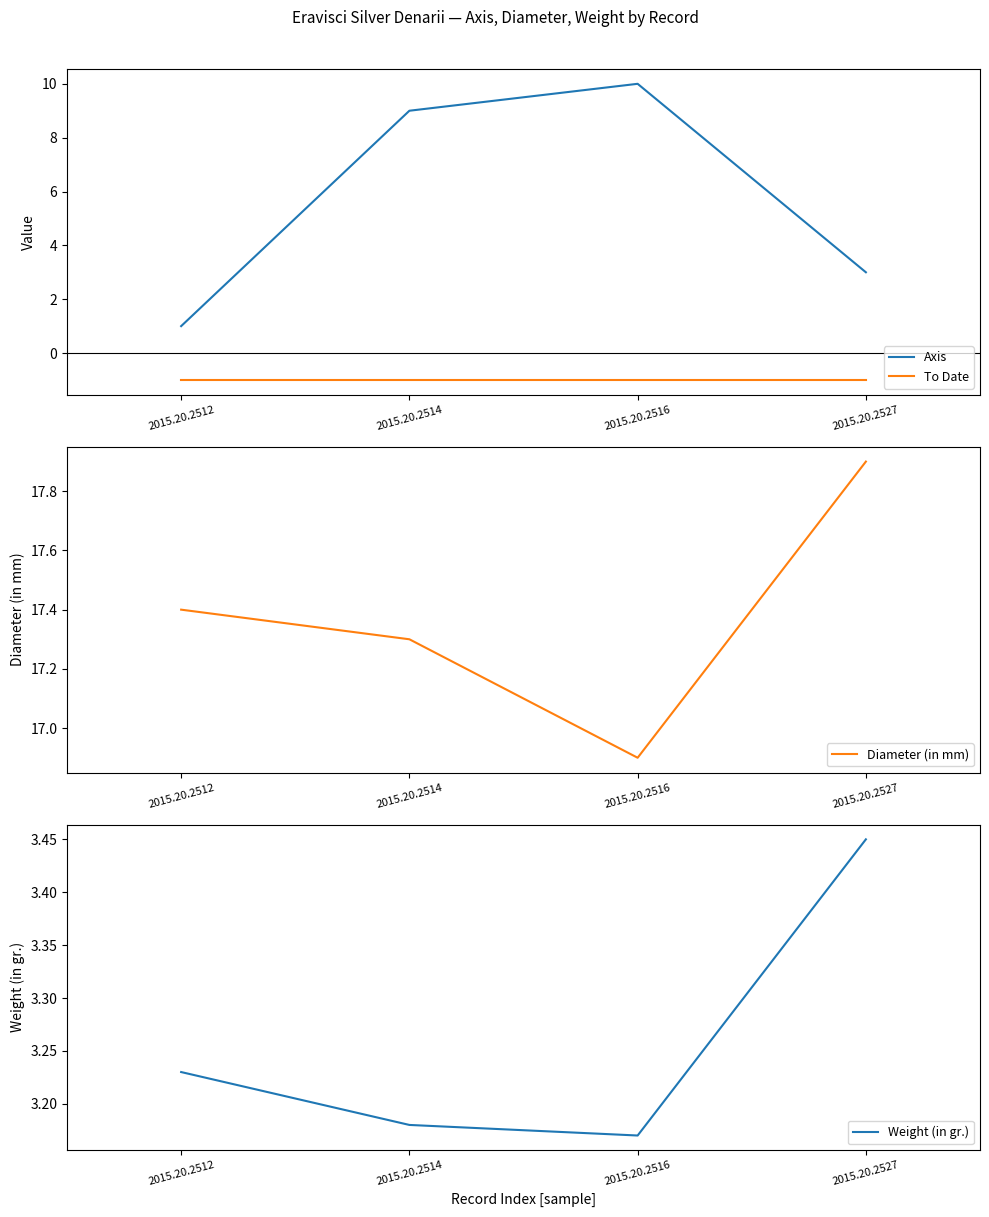

At which label does Diameter (in mm) first exceed 17?

2015.20.2512